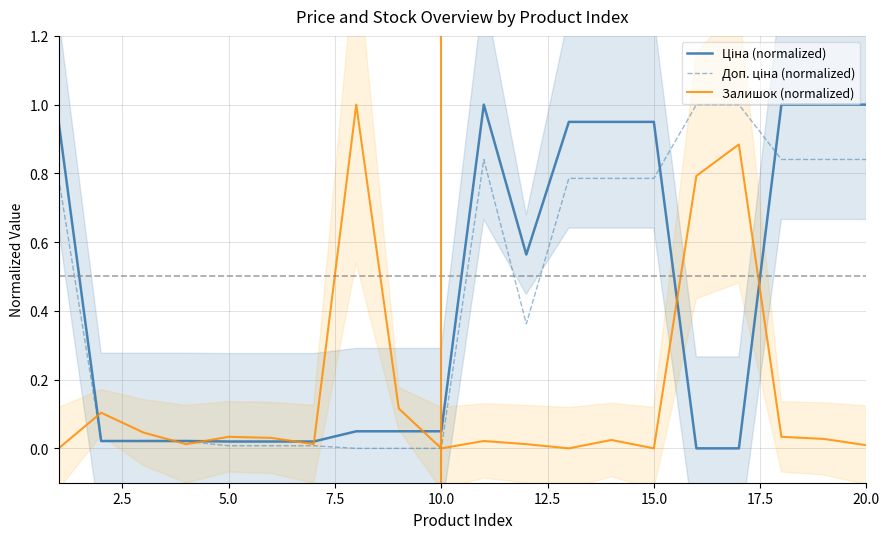

What is the maximum value for Залишок (normalized)?

1.0